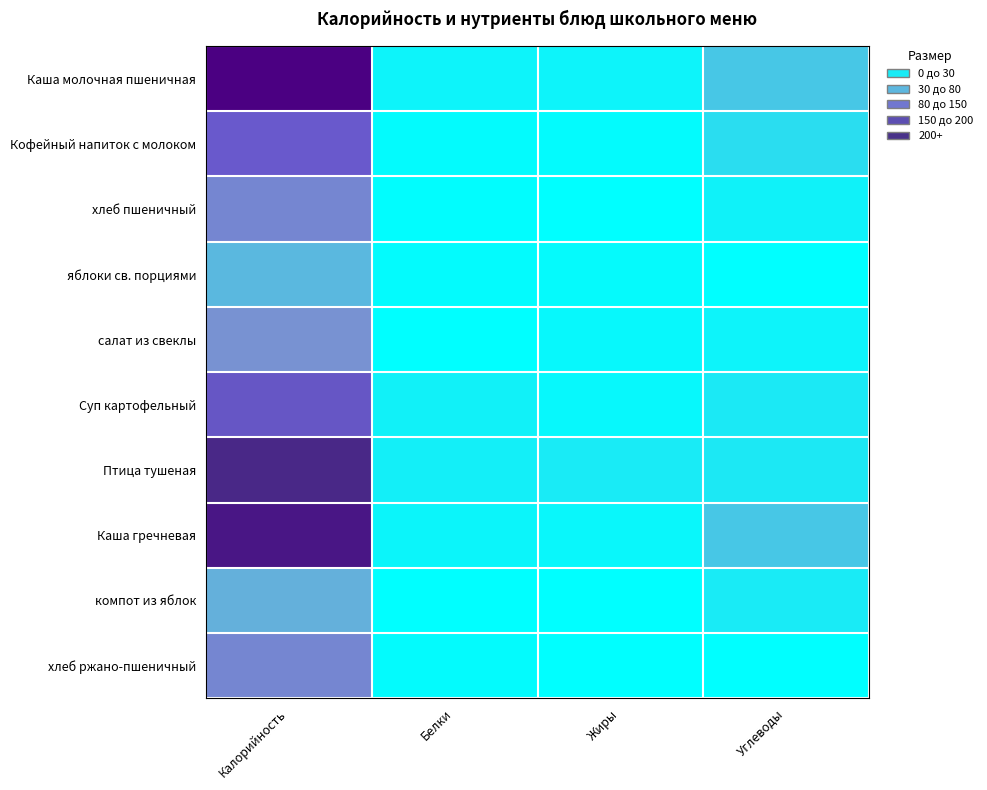

Reading left to right, extract all data points from this chart.

Каша молочная пшеничная: Калорийность=290.0	Белки=8.0	Жиры=9.0	Углеводы=42.0
Кофейный напиток с молоком: Калорийность=146.0	Белки=3.0	Жиры=3.0	Углеводы=25.0
хлеб пшеничный: Калорийность=98.0	Белки=2.0	Жиры=0.2	Углеводы=10.0
яблоки св. порциями: Калорийность=54.0	Белки=3.0	Жиры=4.0	Углеводы=0.0
салат из свеклы: Калорийность=86.0	Белки=1.0	Жиры=5.0	Углеводы=9.0
Суп картофельный: Калорийность=153.0	Белки=11.0	Жиры=5.0	Углеводы=16.0
Птица тушеная: Калорийность=242.0	Белки=12.0	Жиры=15.0	Углеводы=17.0
Каша гречневая: Калорийность=262.0	Белки=7.0	Жиры=6.0	Углеводы=43.0
компот из яблок: Калорийность=59.0	Белки=1.0	Жиры=0.0	Углеводы=15.0
хлеб ржано-пшеничный: Калорийность=98.0	Белки=3.0	Жиры=0.0	Углеводы=0.0